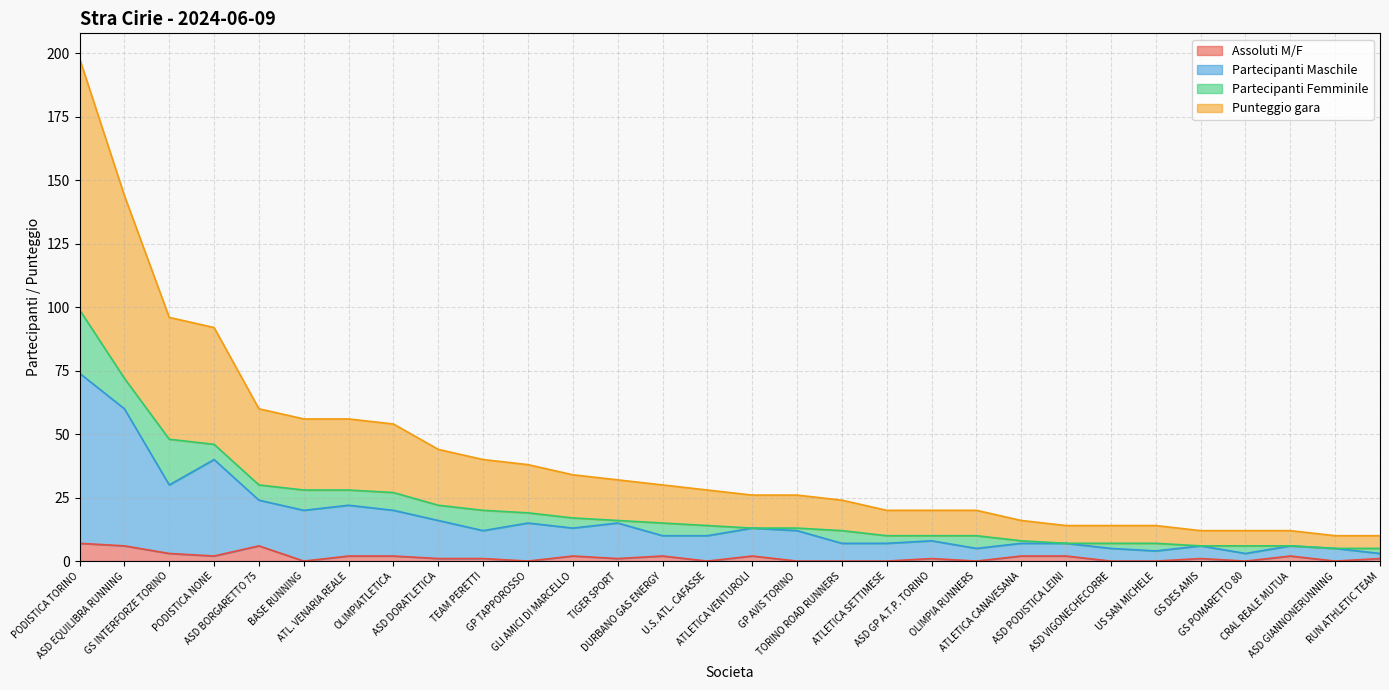

Does the chart display data point markers on the line(s)?

No